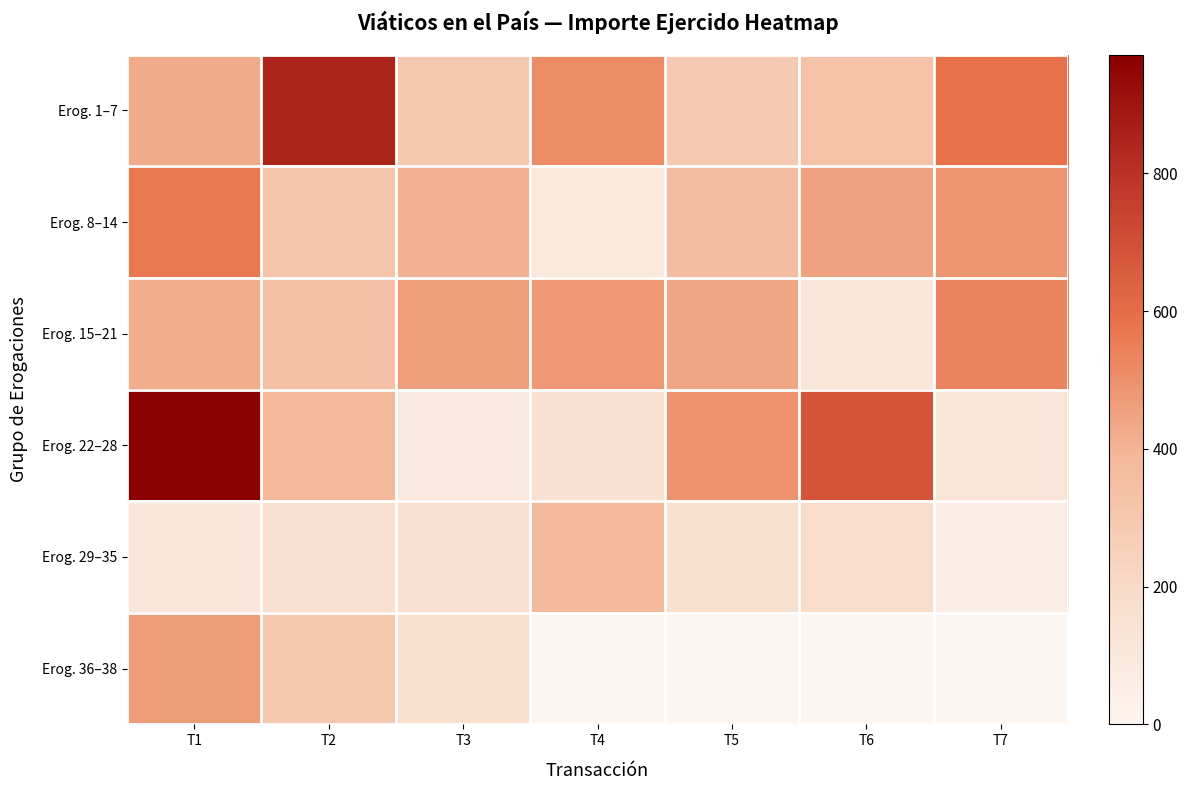

Which series has the largest range (max minus min)?

Erog. 22–28